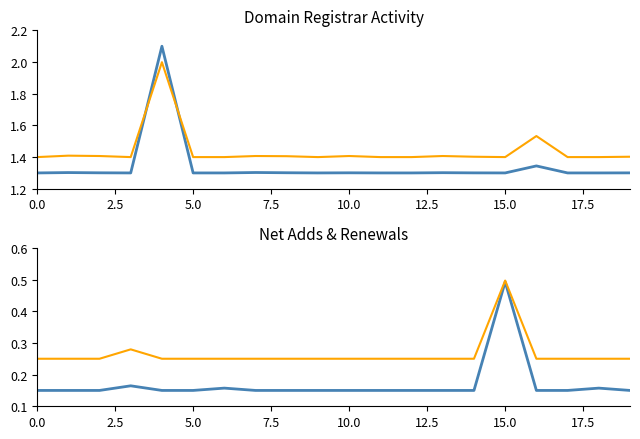

Is the value of total-domains at 10 greater than the value of net-adds-1-yr at 11?

Yes